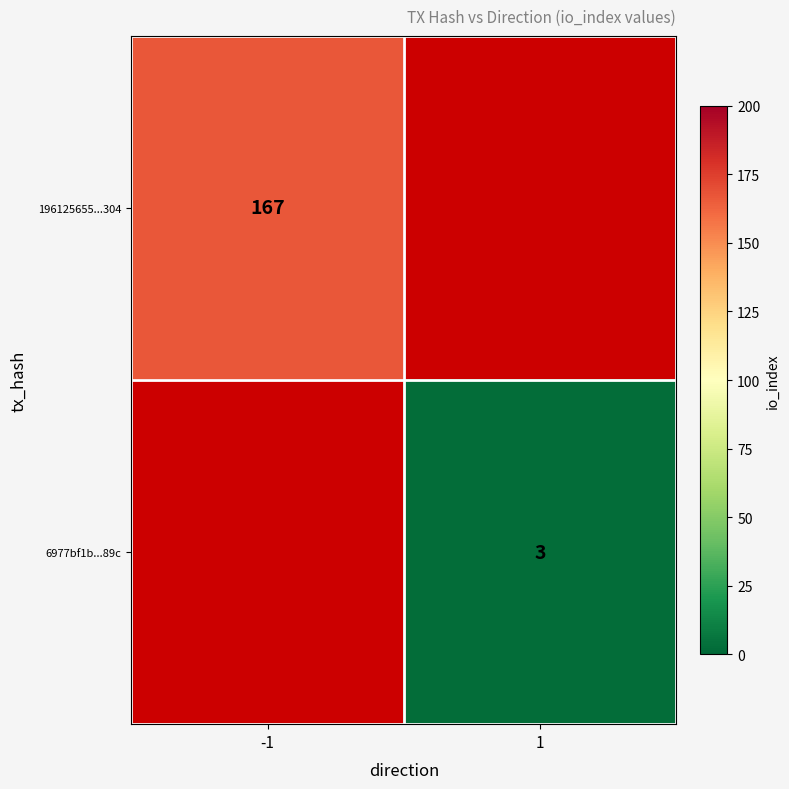

The 6977bf1b...89c series shows 4 at 1. True or false?

False